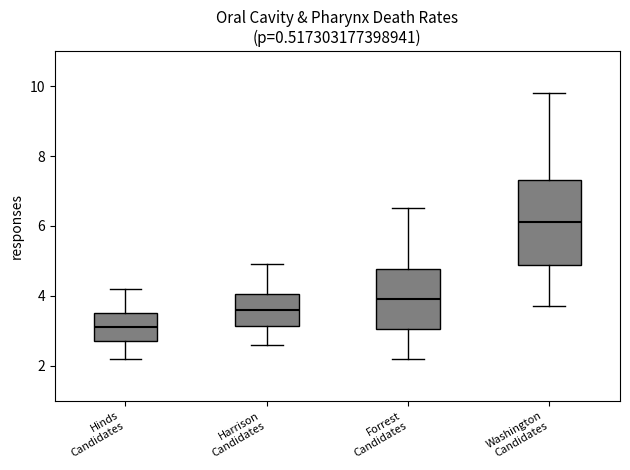

Where does the lower whisker of the box for Washington Candidates end on the y-axis? The values are not printed on the chart, so give them approximately, as read against the axis.

3.8